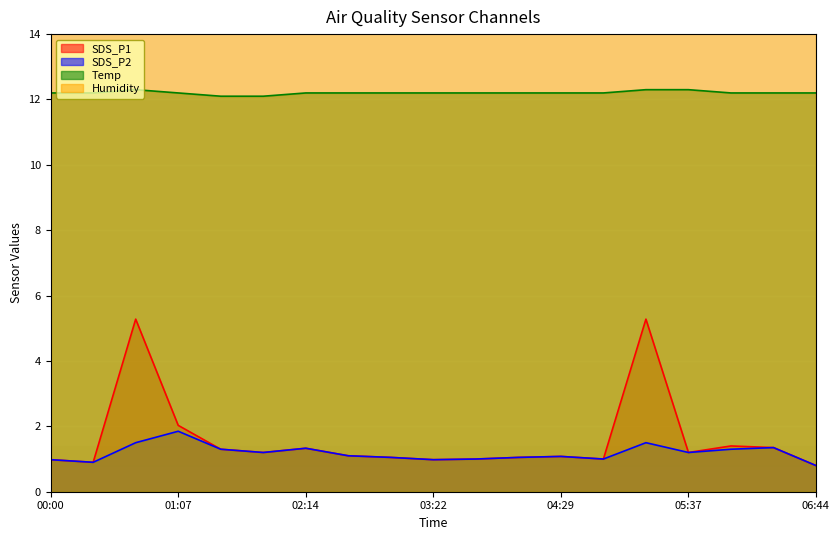

Reading right to left, transcribe all the data shown in this chart.

SDS_P1: 06:44=0.8	06:22=1.4	05:59=1.4	05:37=1.2	05:14=5.3	04:52=1.0	04:29=1.1	04:07=1.1	03:44=1.0	03:22=1.0	02:59=1.1	02:37=1.1	02:14=1.3	01:52=1.2	01:29=1.3	01:07=2.0	00:45=5.3	00:22=0.9	00:00=1.0
SDS_P2: 06:44=0.8	06:22=1.4	05:59=1.3	05:37=1.2	05:14=1.5	04:52=1.0	04:29=1.1	04:07=1.1	03:44=1.0	03:22=1.0	02:59=1.1	02:37=1.1	02:14=1.3	01:52=1.2	01:29=1.3	01:07=1.9	00:45=1.5	00:22=0.9	00:00=1.0
Temp: 06:44=12.2	06:22=12.2	05:59=12.2	05:37=12.3	05:14=12.3	04:52=12.2	04:29=12.2	04:07=12.2	03:44=12.2	03:22=12.2	02:59=12.2	02:37=12.2	02:14=12.2	01:52=12.1	01:29=12.1	01:07=12.2	00:45=12.3	00:22=12.2	00:00=12.2